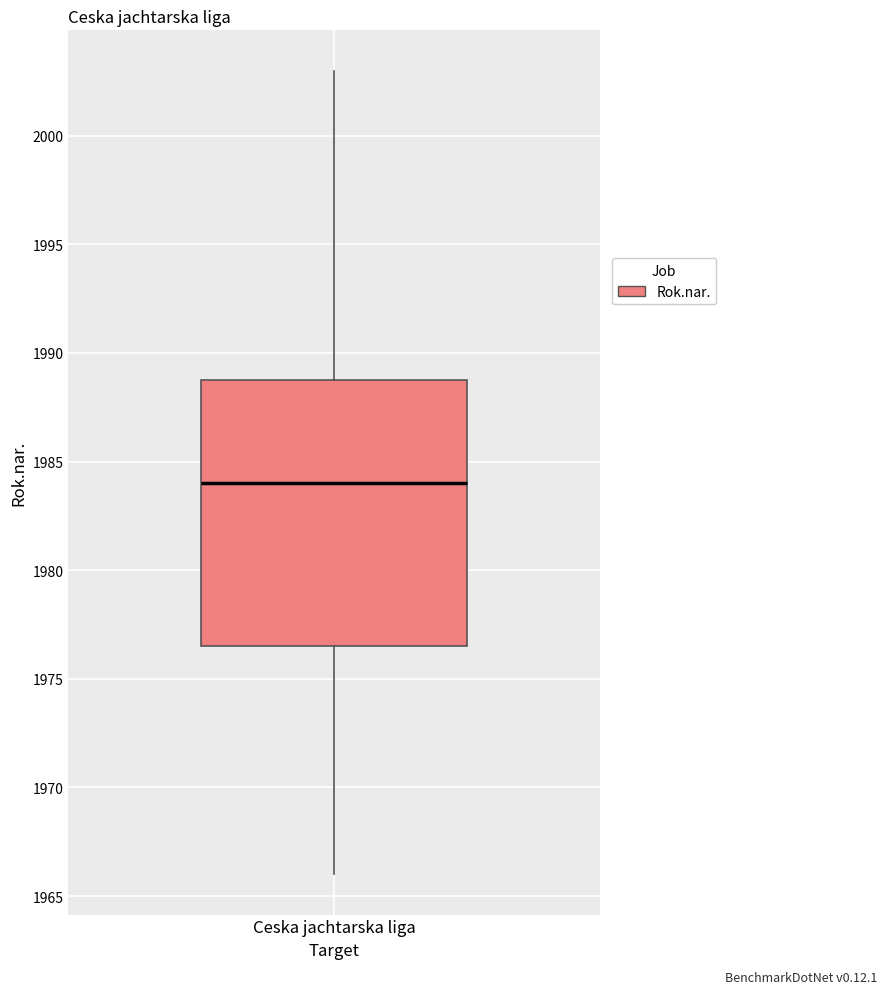

Transcribe this box plot: give where the median line is, the range the box spans, and where the two whiskers end, as read against the y-axis. The values are not printed on the chart, so give them approximately, as read against the axis.

median 1984.0, box 1976.5 to 1989.0, whiskers 1966.0 to 2003.0